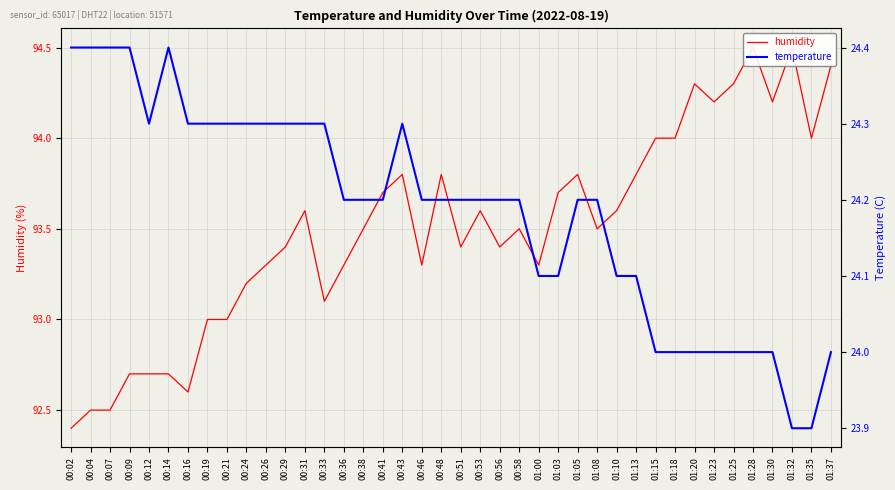

Which series changed the most between 01:00 and 01:18?

humidity